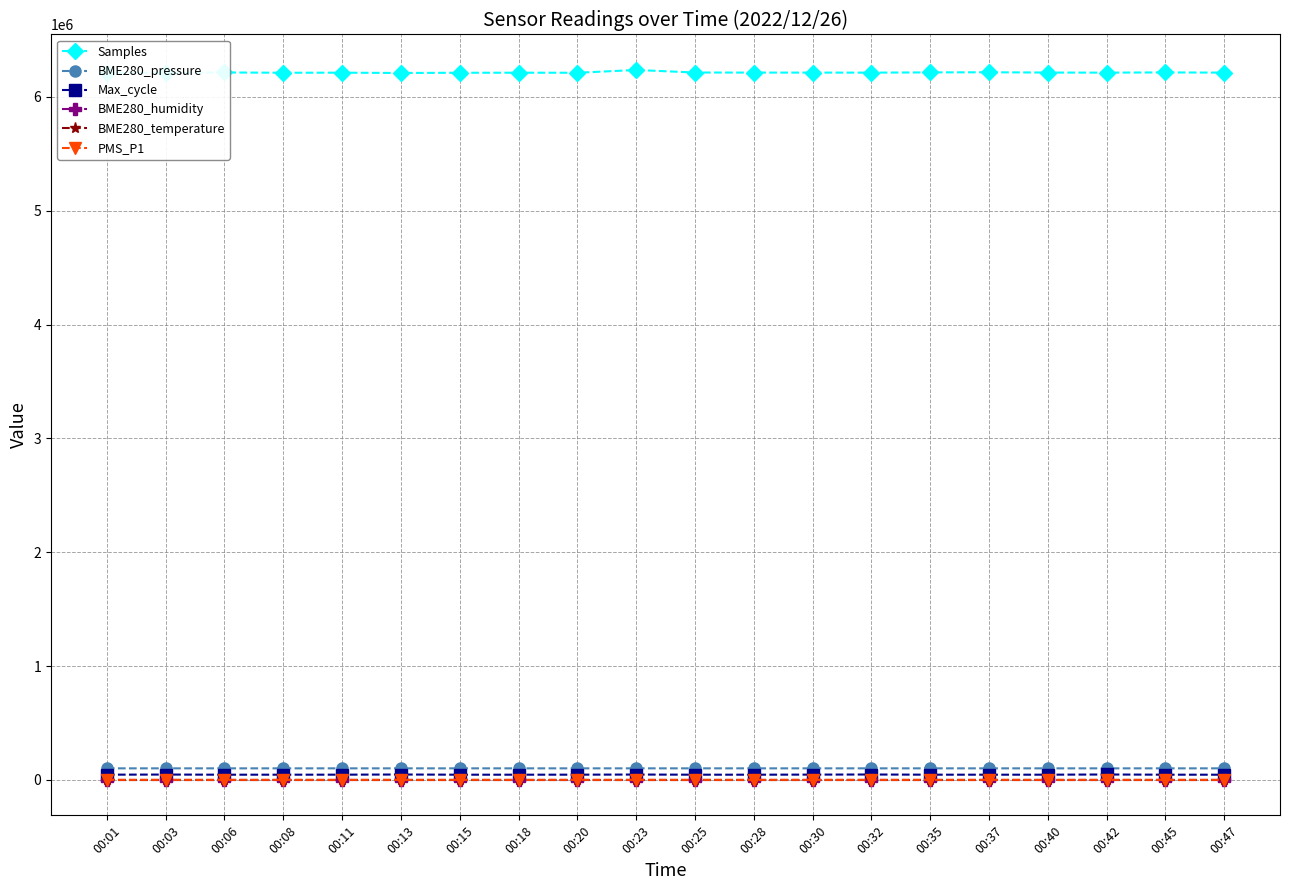

At how many categories does at least one series exceed 4602052?

20